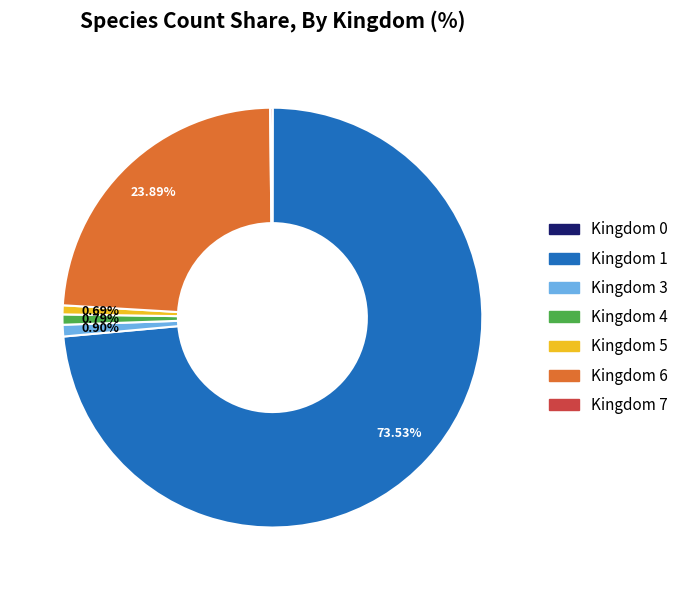

Does any single category account for the majority?

Yes